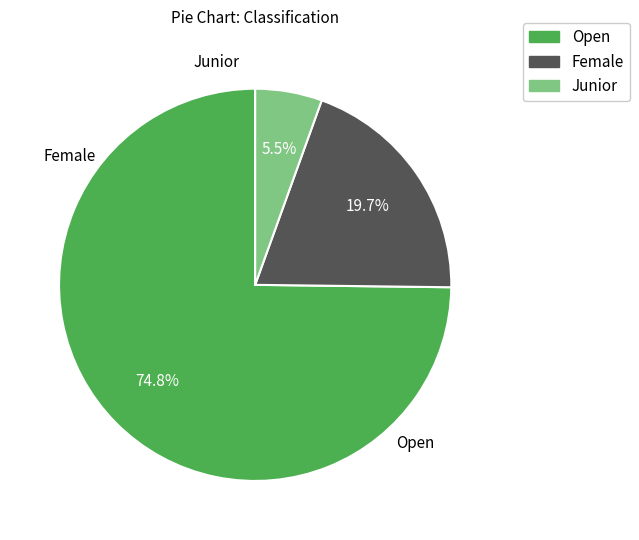

Count the number of slices in the pie.

3